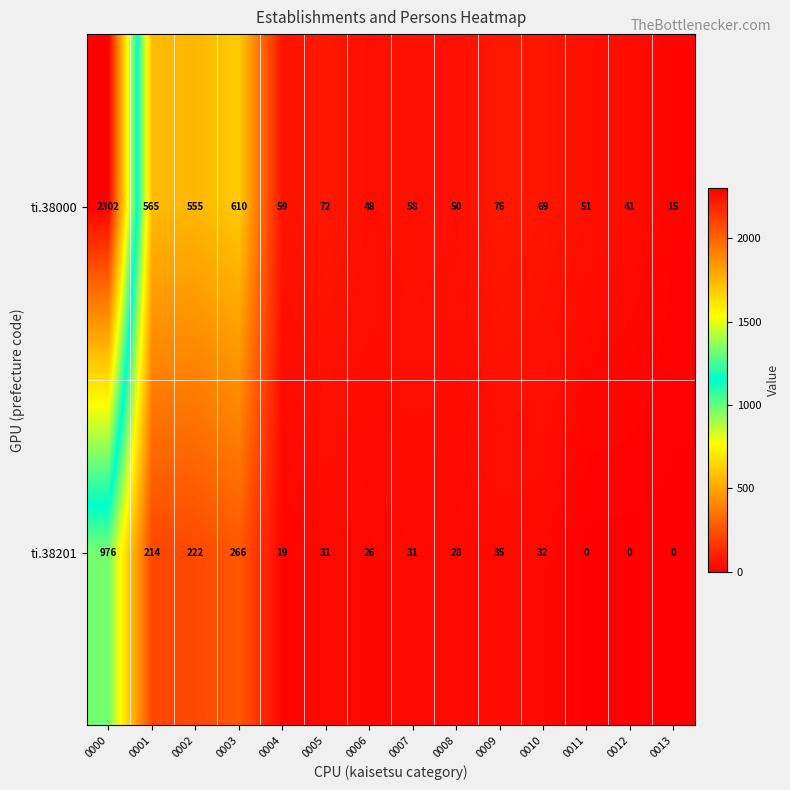

Which category has the highest value across all series?

0000